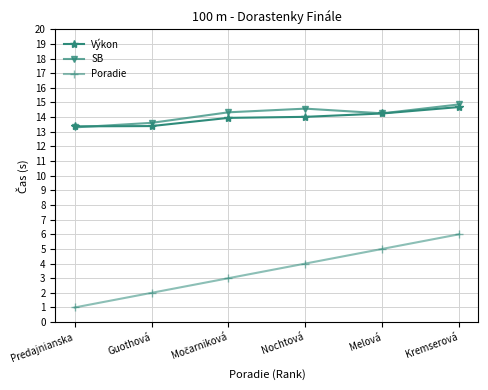

Which series changed the most between Predajnianska and Nochtová?

Poradie